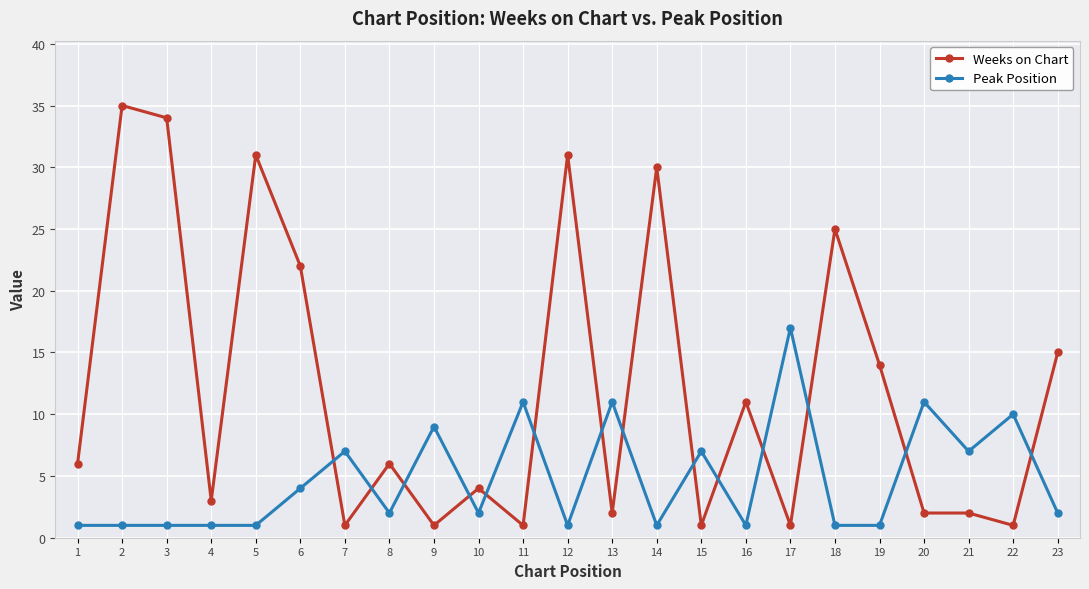

True or false: Weeks on Chart and Peak Position cross at least once.

True